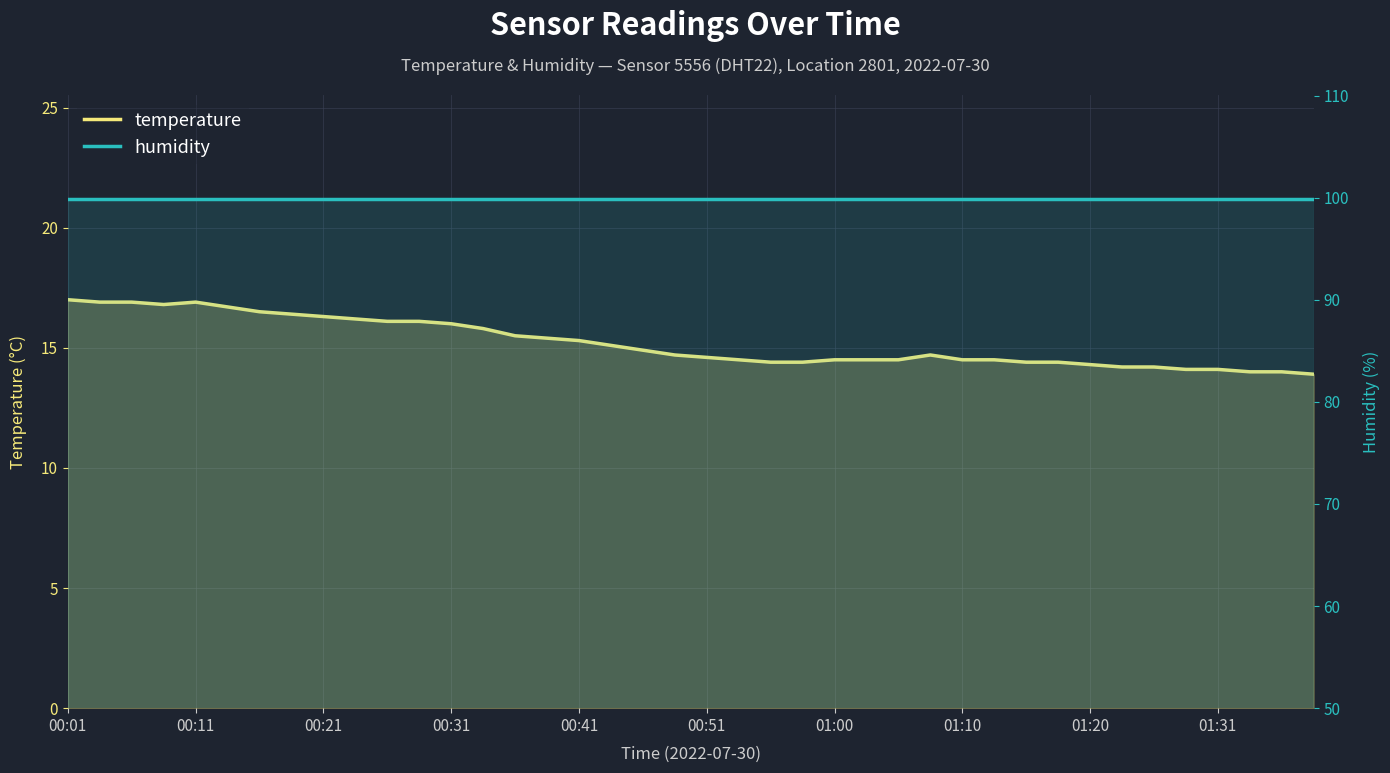

The value of temperature at 33 is 14.2. True or false?

True